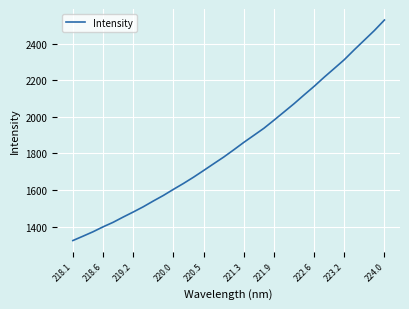

Does the chart have visible grid lines?

Yes